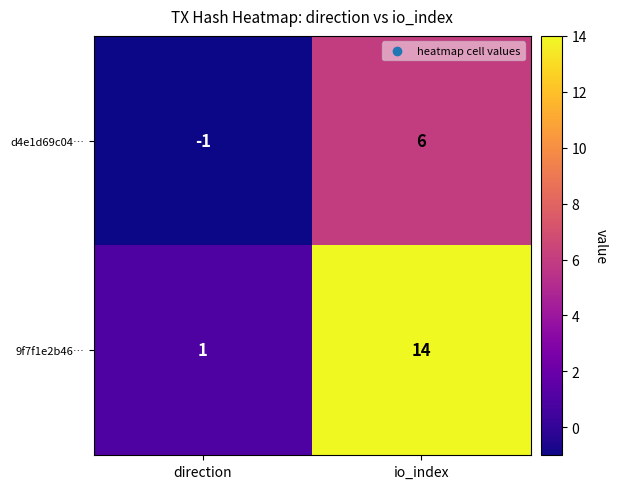

Reading left to right, extract all data points from this chart.

d4e1d69c04…: -1	6
9f7f1e2b46…: 1	14